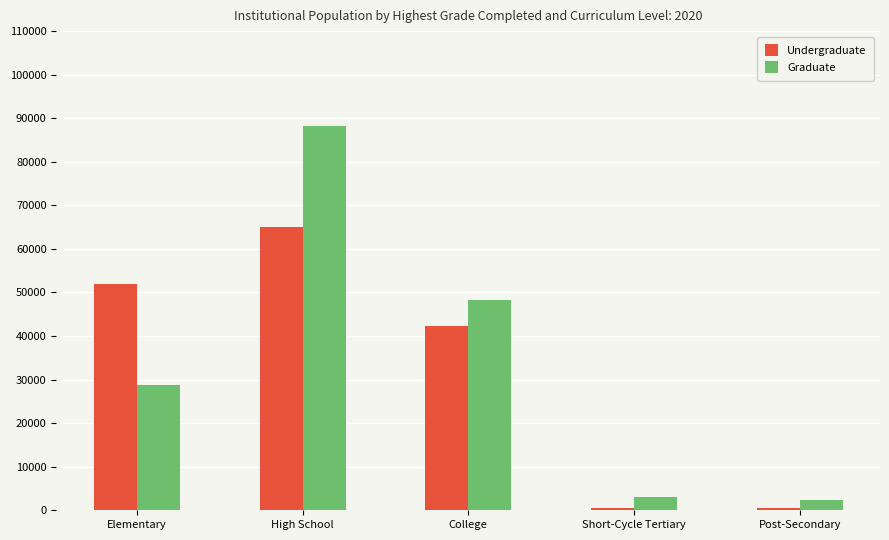

Which series changed the most between Elementary and High School?

Graduate